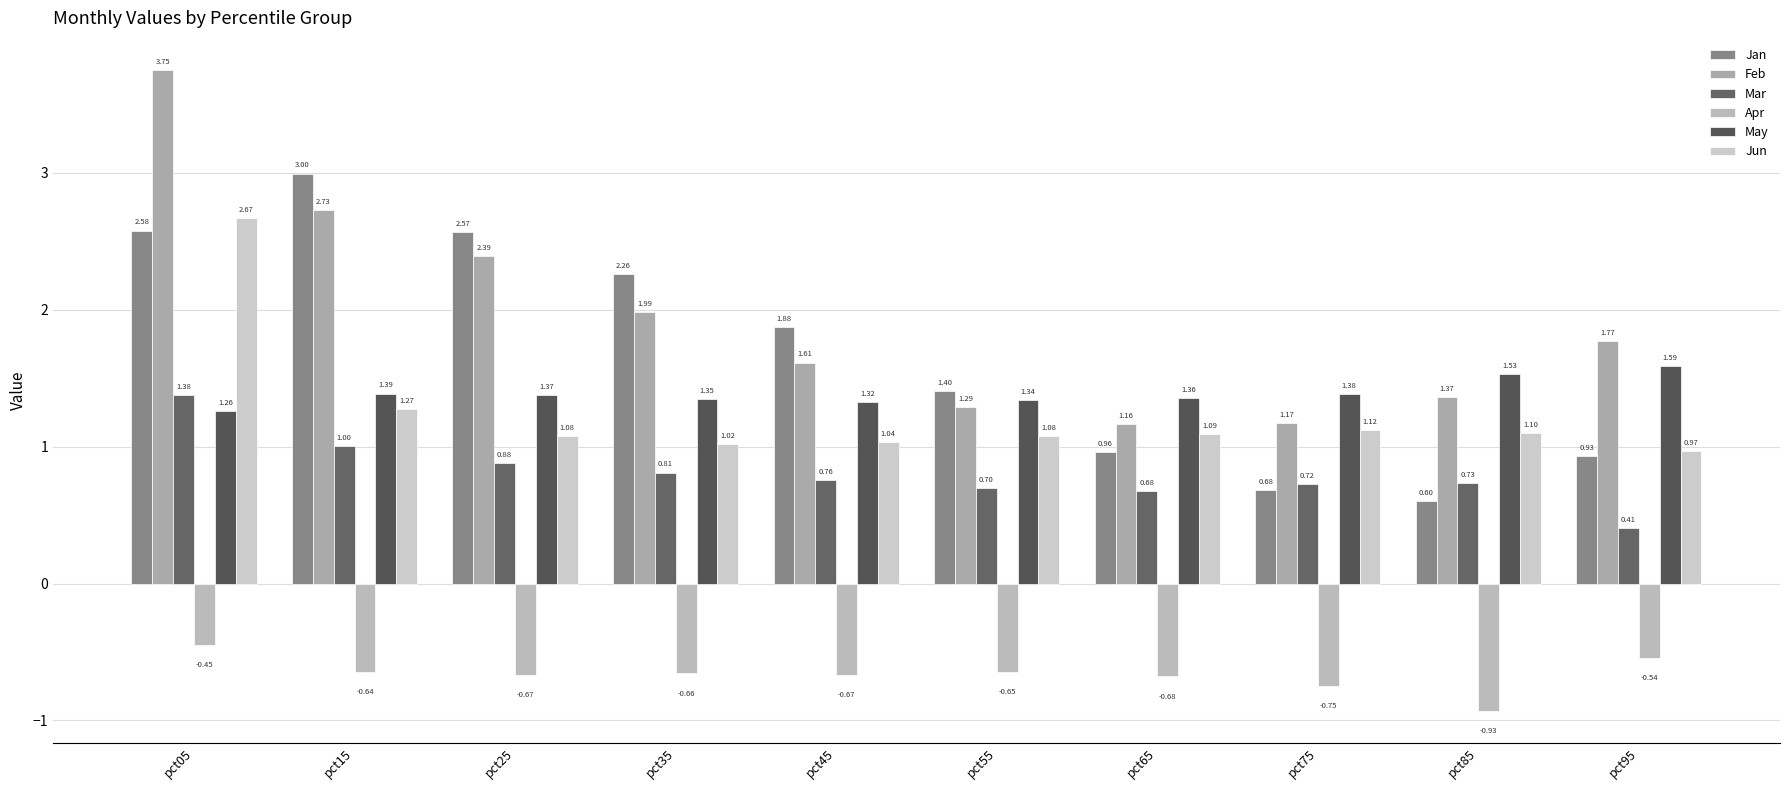

How many data points in Jun are less than 1?

1